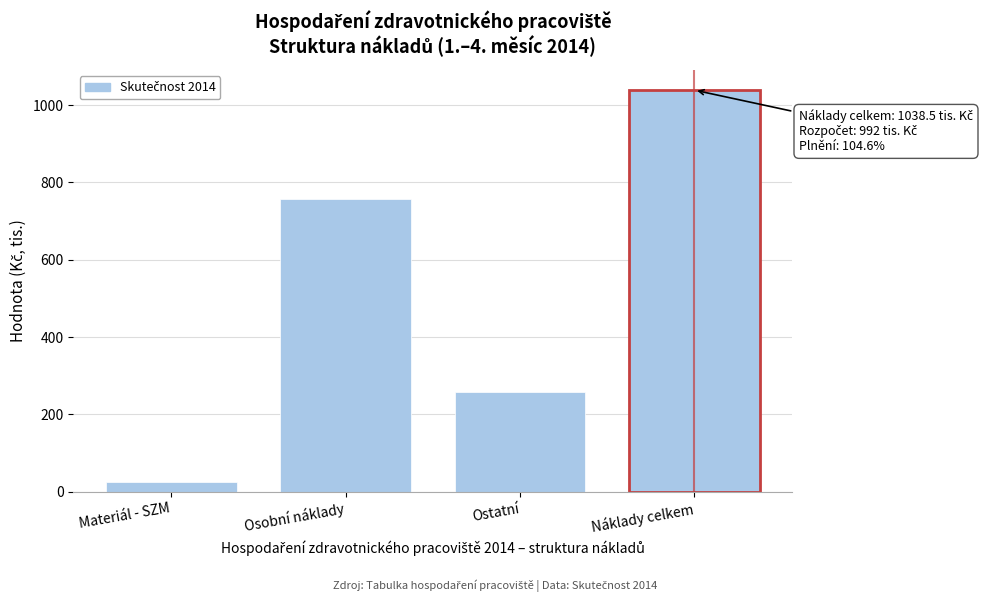

Reading right to left, extract all data points from this chart.

Náklady celkem=1038.5	Ostatní=258.1	Osobní náklady=756.1	Materiál - SZM=24.3